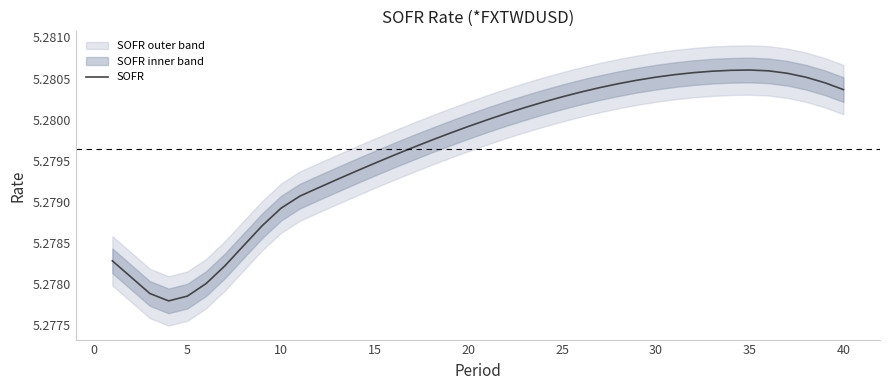

What is the average value?

5.3